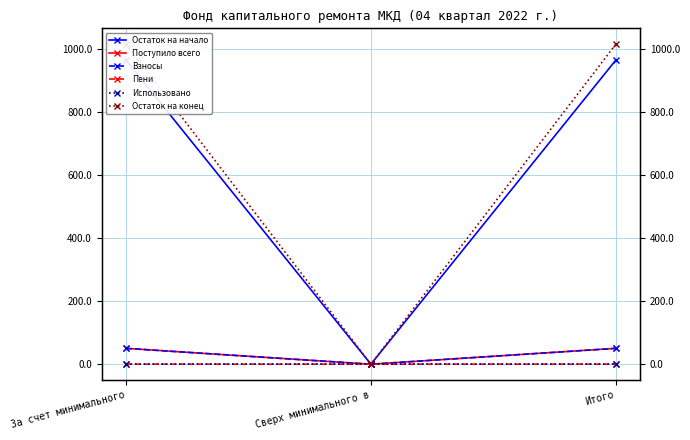

Reading left to right, transcribe all the data shown in this chart.

Остаток на начало: За счет минимального=965.3	Сверх минимального в=0.0	Итого=965.3
Поступило всего: За счет минимального=50.4	Сверх минимального в=0.0	Итого=50.4
Взносы: За счет минимального=50.3	Сверх минимального в=0.0	Итого=50.3
Пени: За счет минимального=0.1	Сверх минимального в=0.0	Итого=0.1
Использовано: За счет минимального=0.0	Сверх минимального в=0.0	Итого=0.0
Остаток на конец: За счет минимального=1015.8	Сверх минимального в=0.0	Итого=1015.8